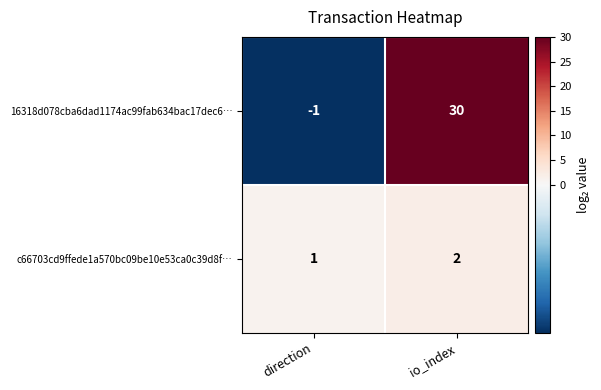

Which label corresponds to the largest value in the chart?

io_index